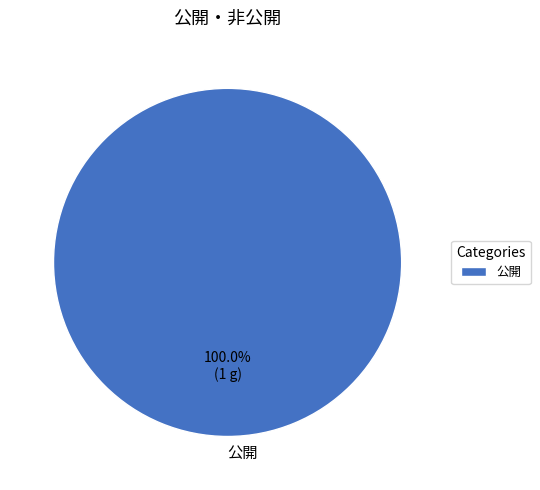

To the nearest percent, what percentage of the pie is 公開?

100%